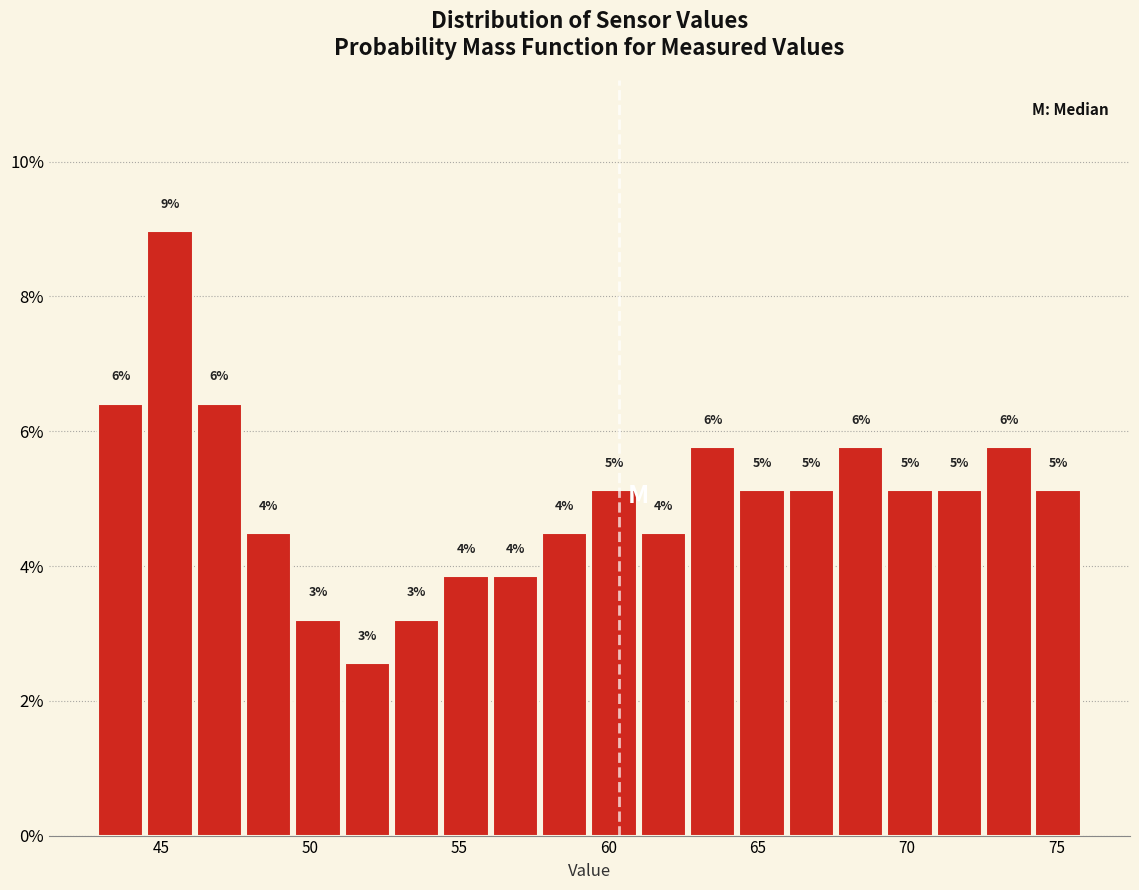

Read against the x-axis, roughly where is the centre of the tallest bar?

45.5